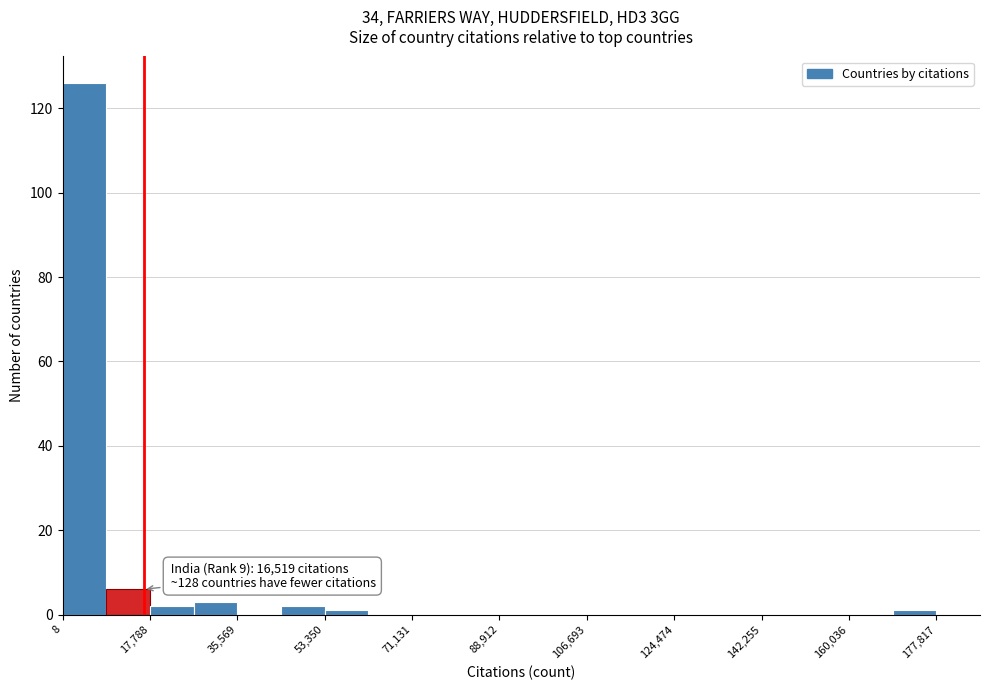

Which range on the x-axis has the tallest bar?

0 to 8000